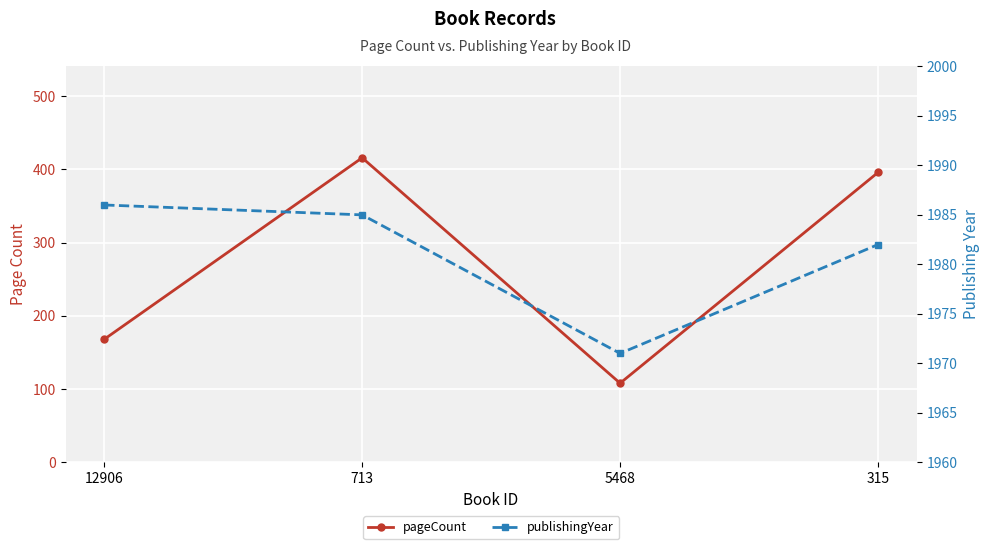

What is the spread (max minus min) of values at 12906?

1818